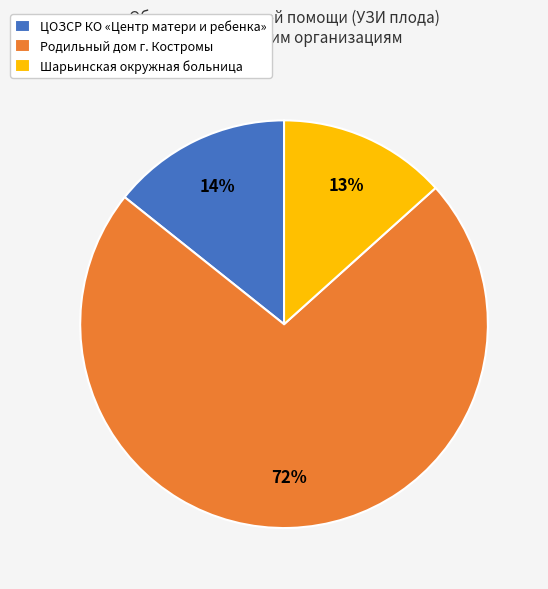

Count the number of slices in the pie.

3